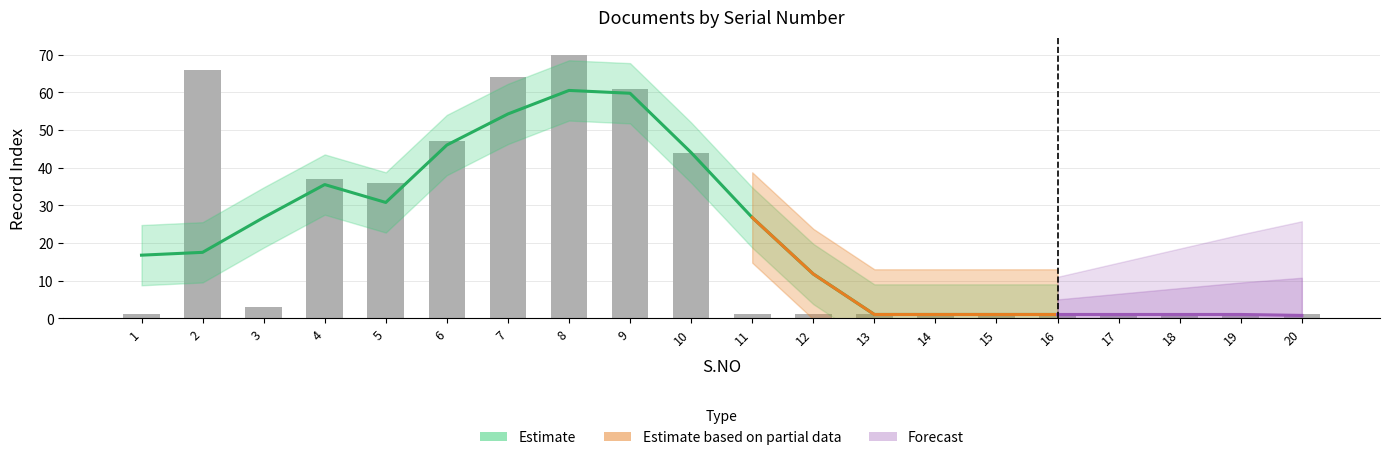

What is the smallest value displayed?

1